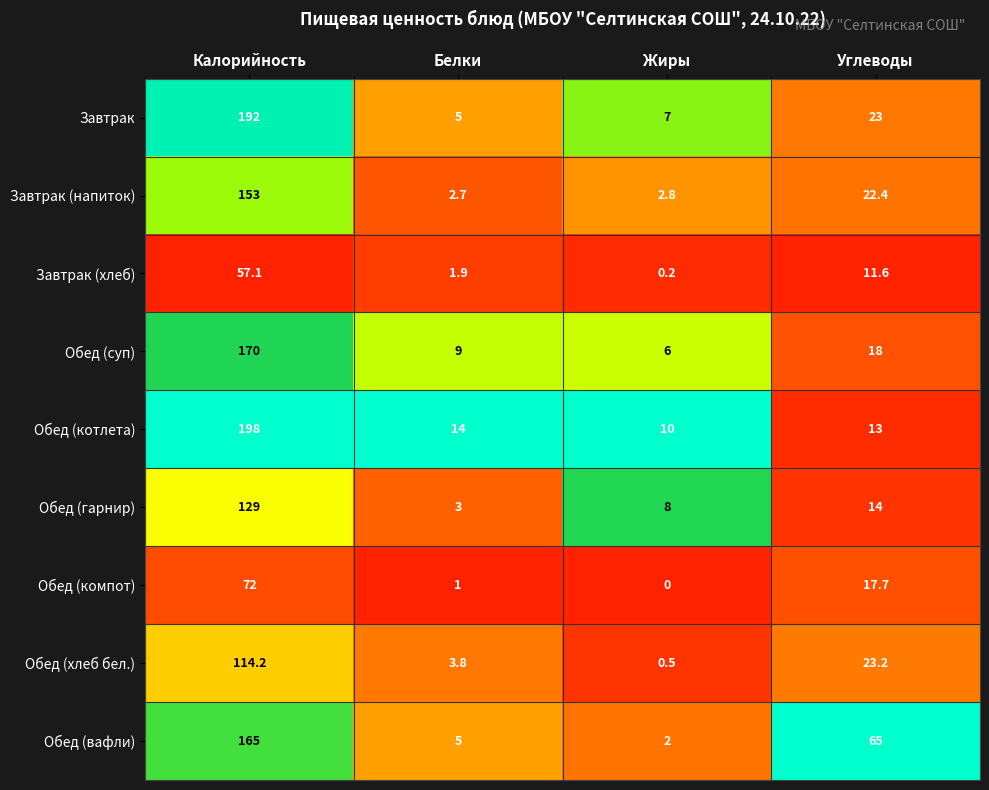

Which series changed the most between Калорийность and Белки?

Завтрак